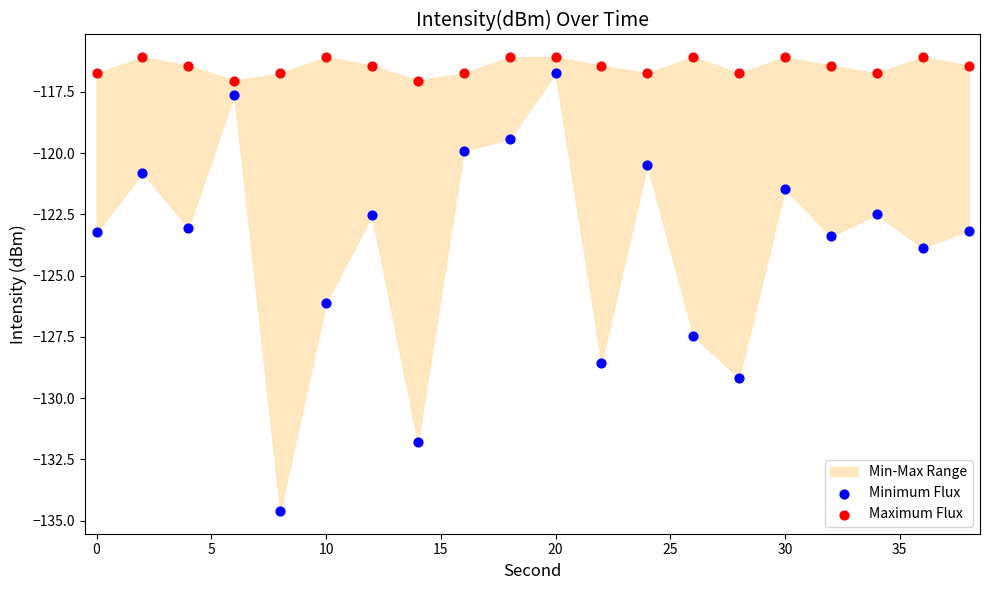

Which series has the widest spread of Y values?

Minimum Flux